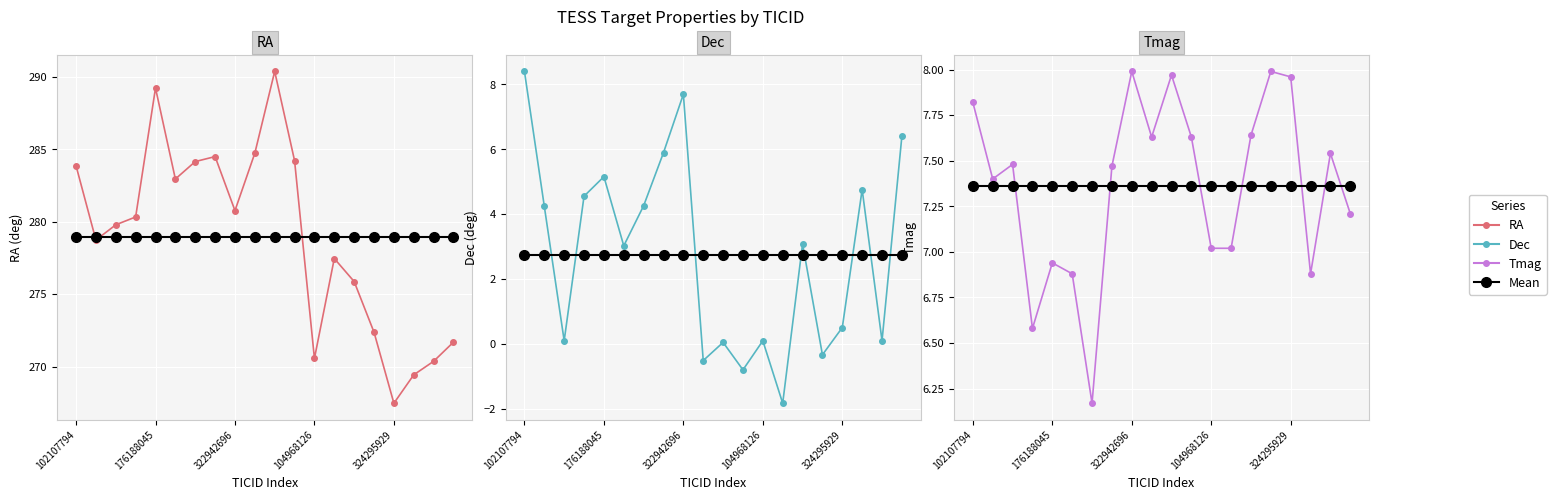

What is the minimum value for Tmag?

6.2